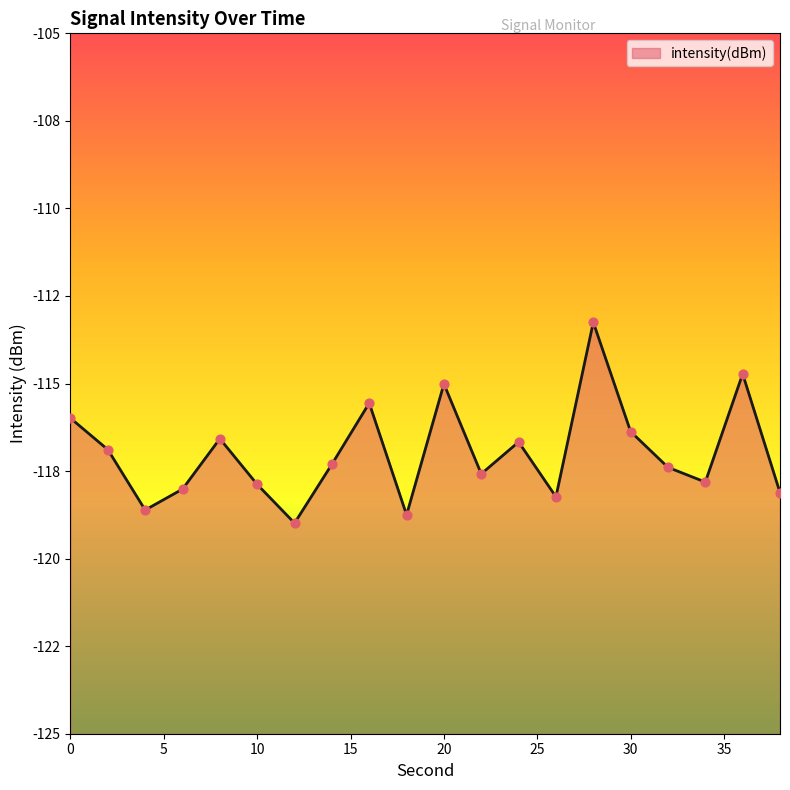

What is the change in value from 18 to 28?

+5.5